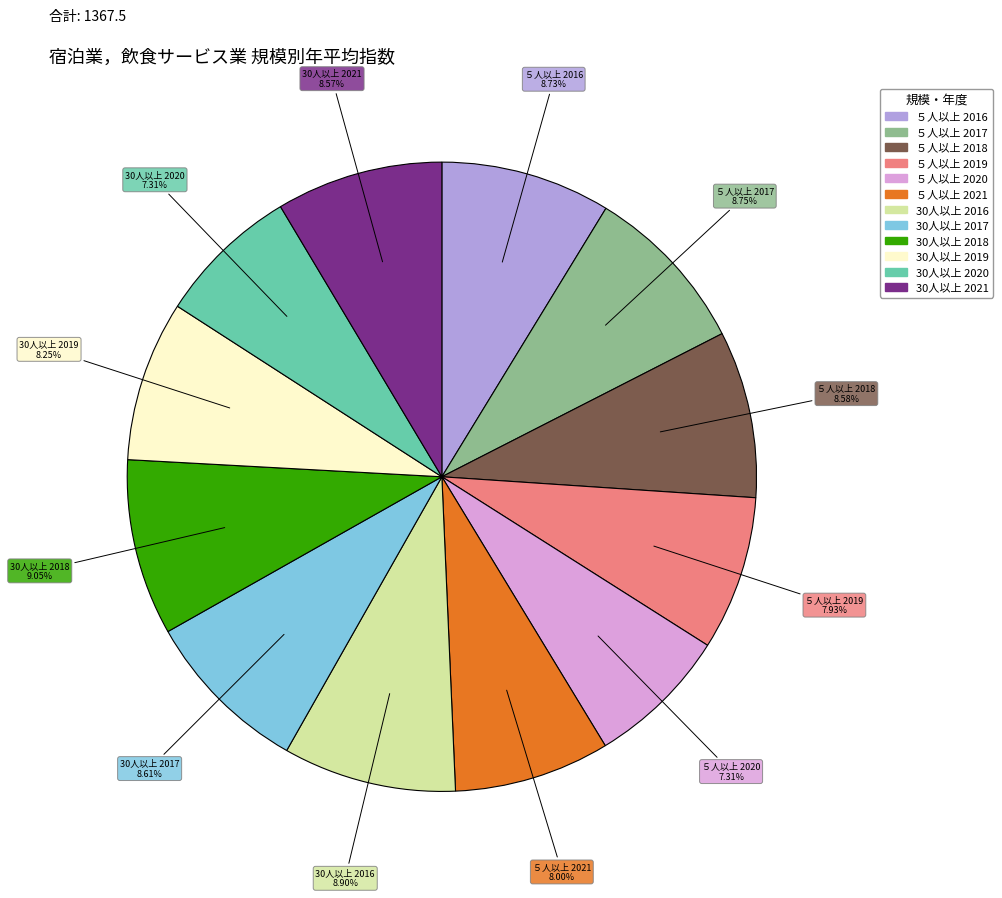

Is there a majority slice in this chart?

No